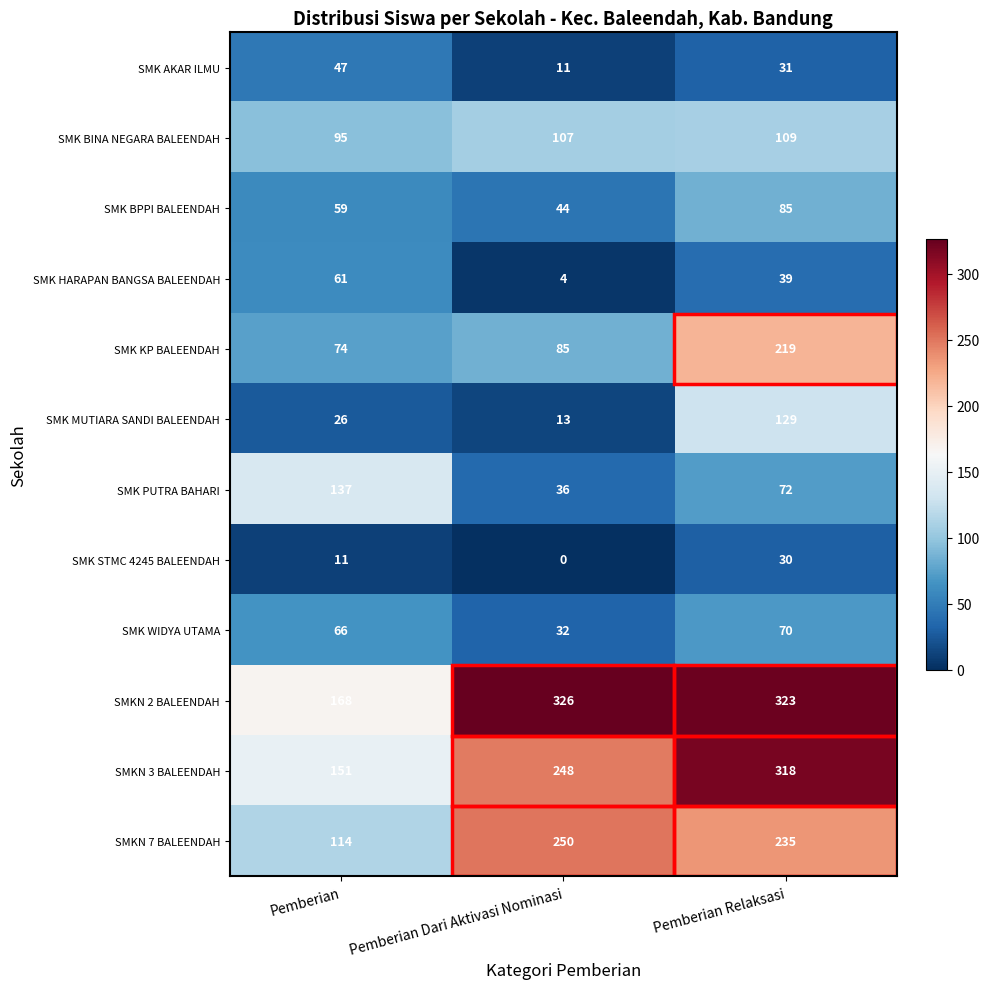

At how many categories does at least one series exceed 108?

3